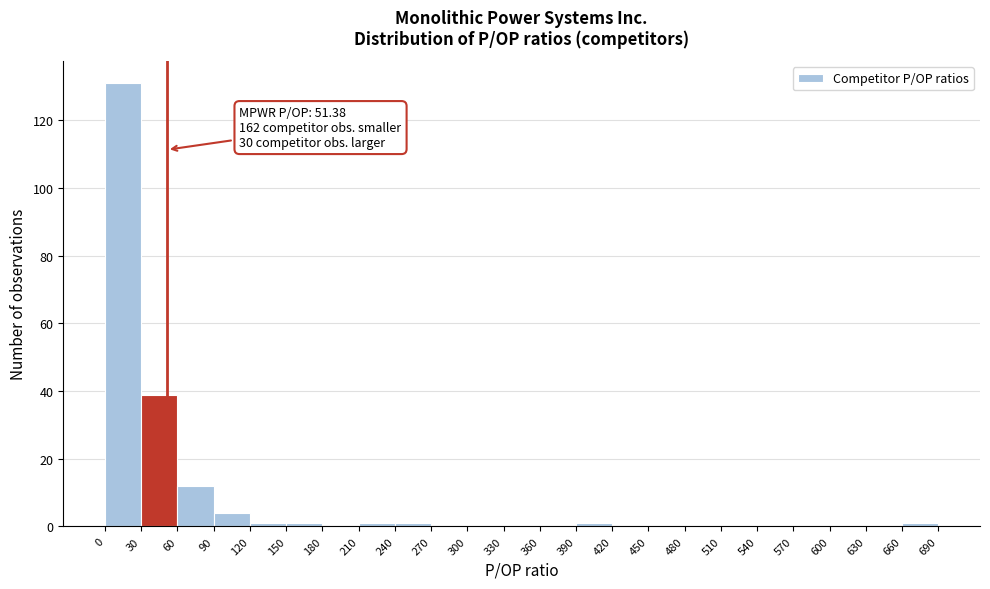

Over which range of the x-axis is the bar tallest?

0 to 30